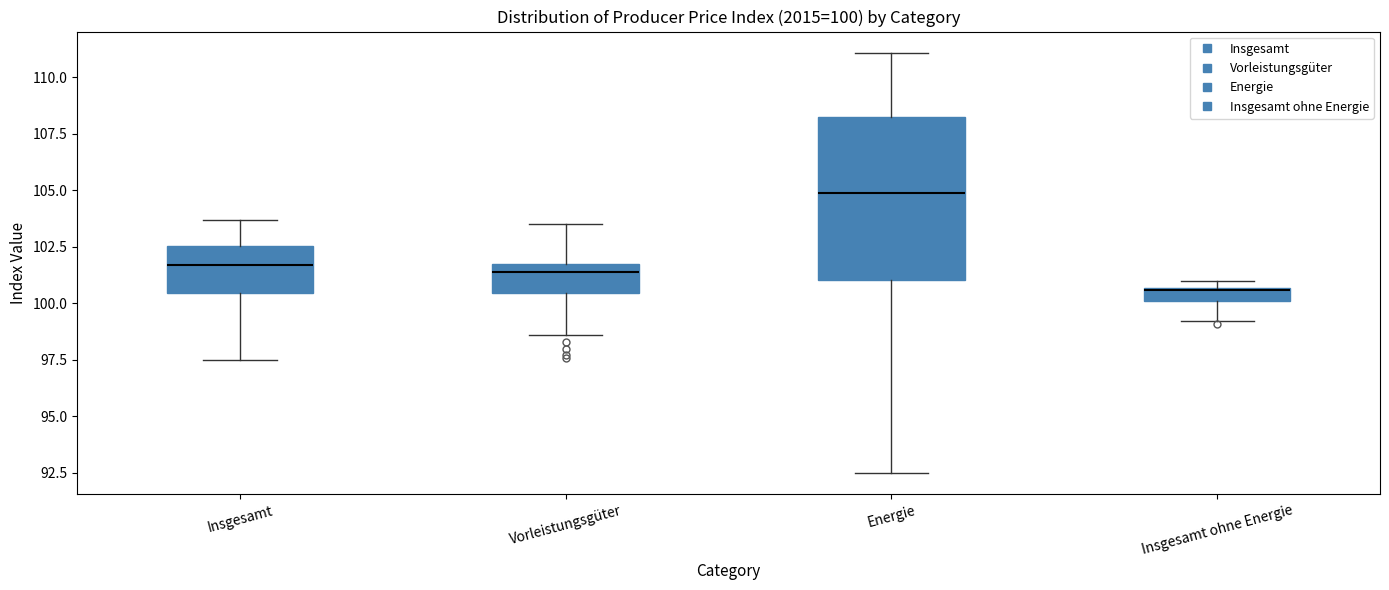

Which box has the lowest median line?

Insgesamt ohne Energie